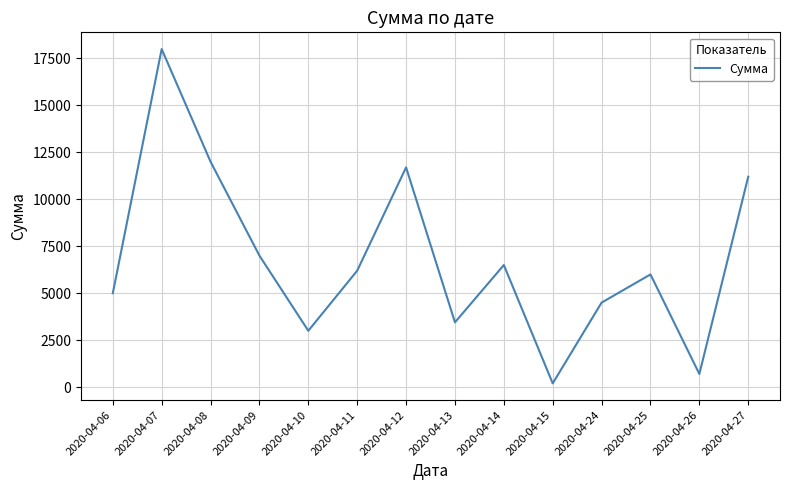

The value at 2020-04-09 is 1852. True or false?

False